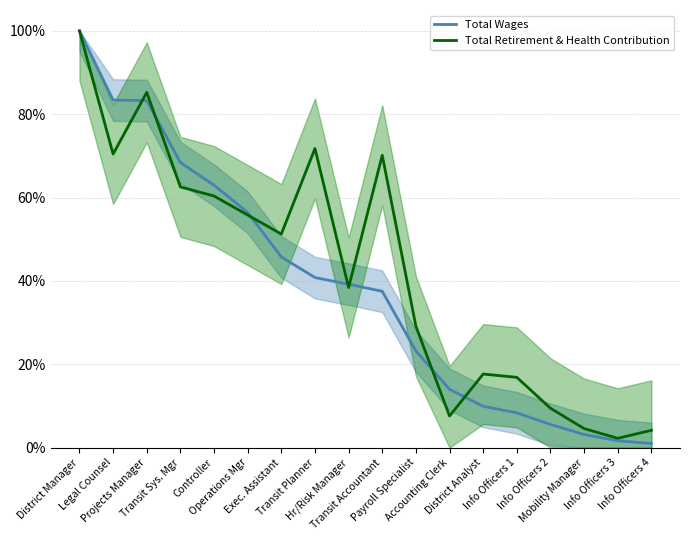

What is the greatest value displayed?

1.0